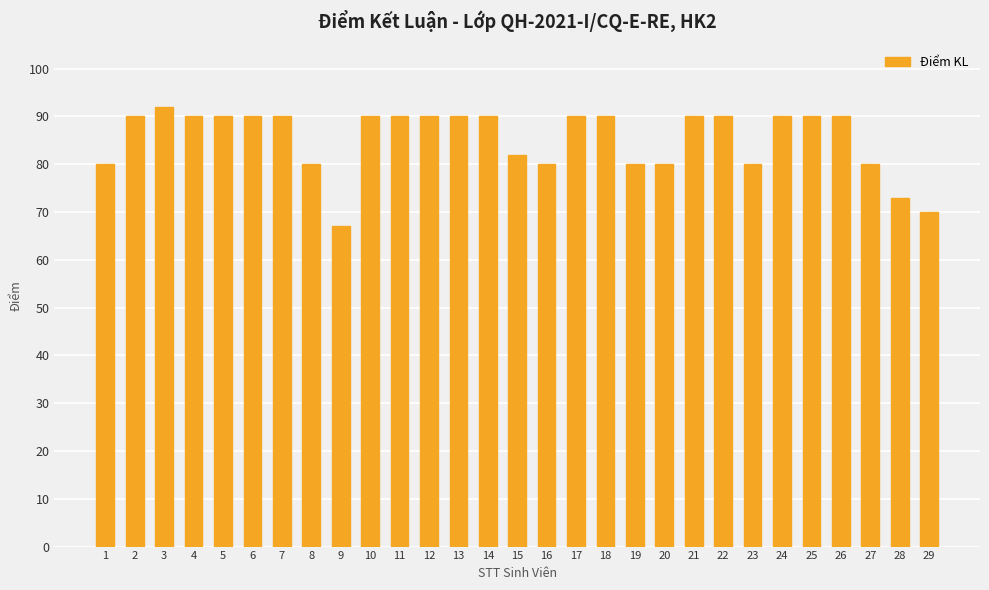

Read the value at 25.

90